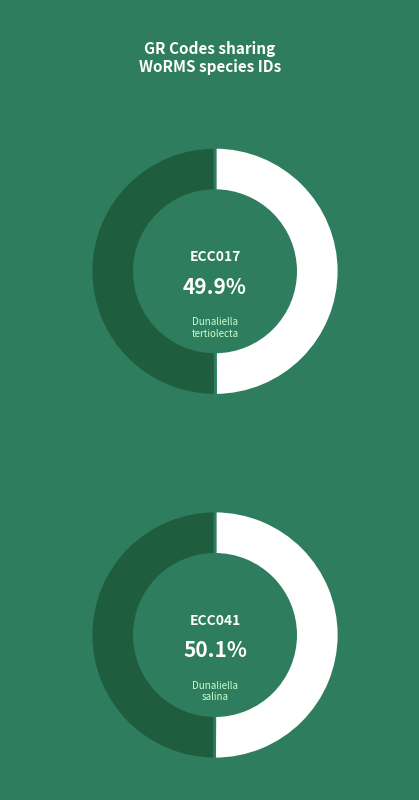

Approximately how many times larger is the value at ECC017 compared to ECC041?

1.0